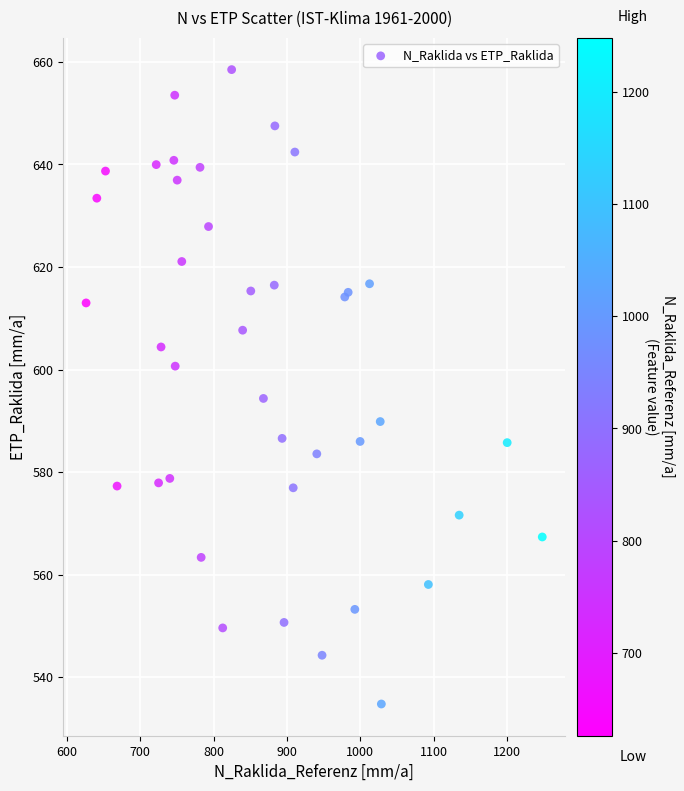

What Y value in the scatter plot is closest to 596?

594.4